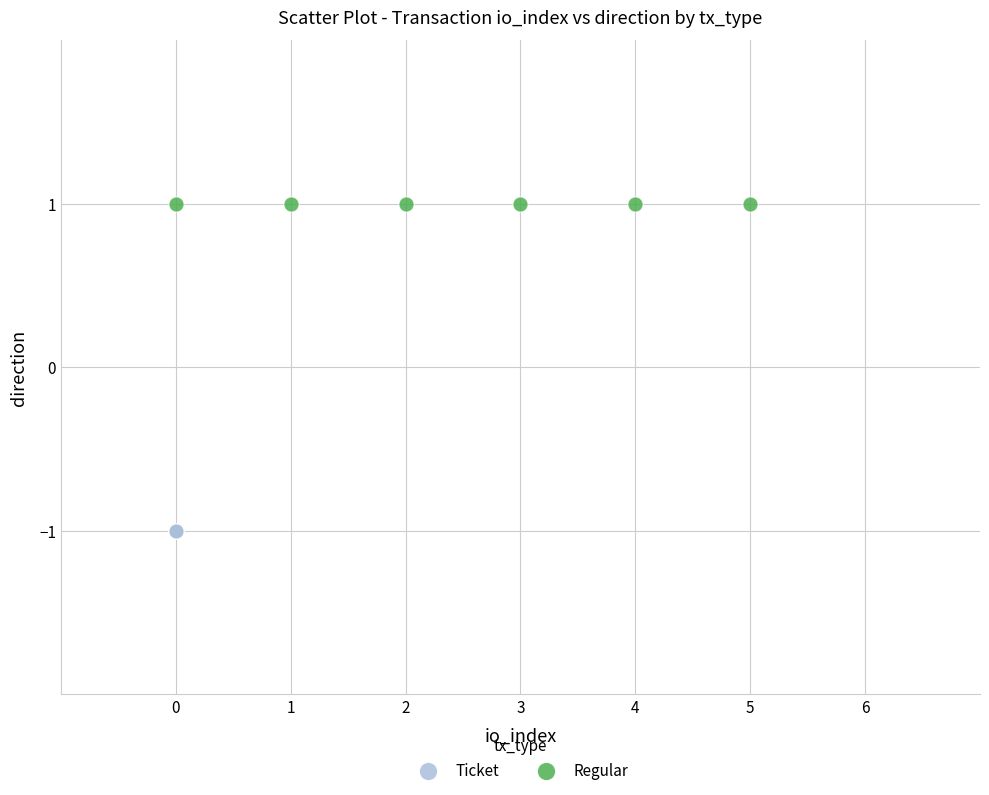

Which series contains the highest Y value?

Regular